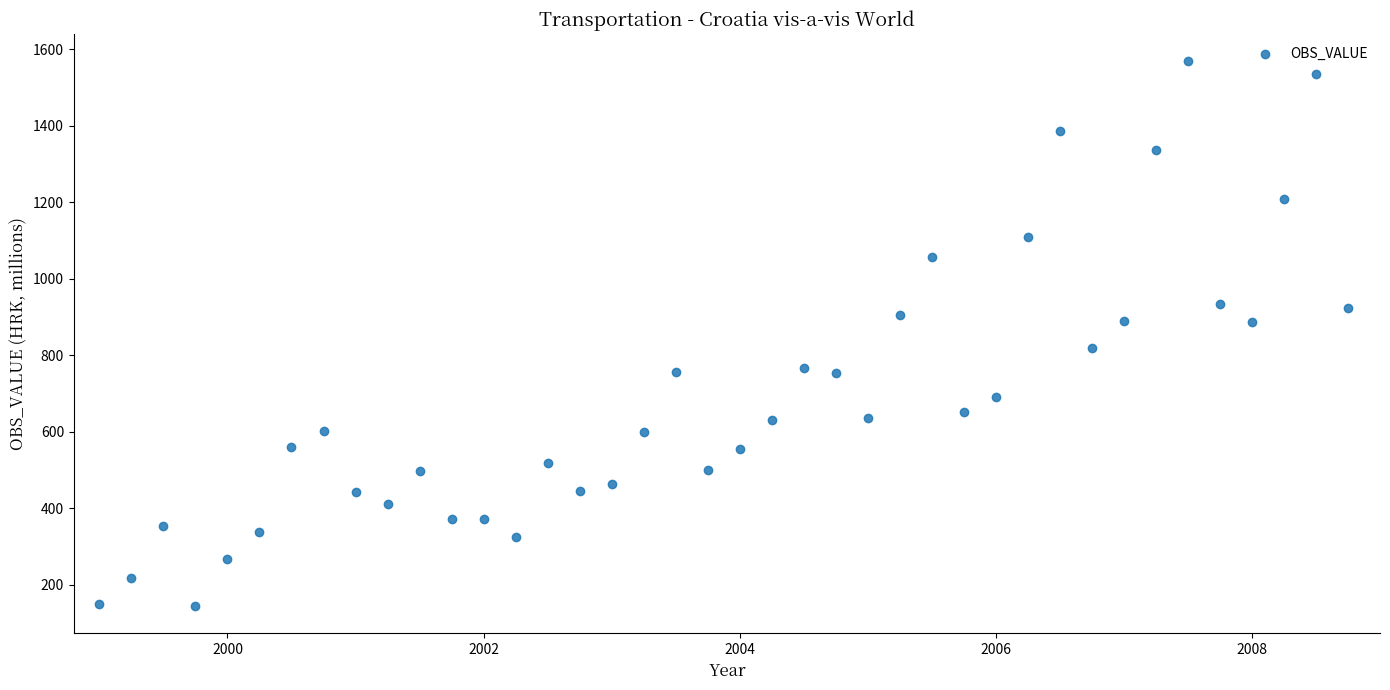

What is the range of Y values (max minus min)?

1424.0